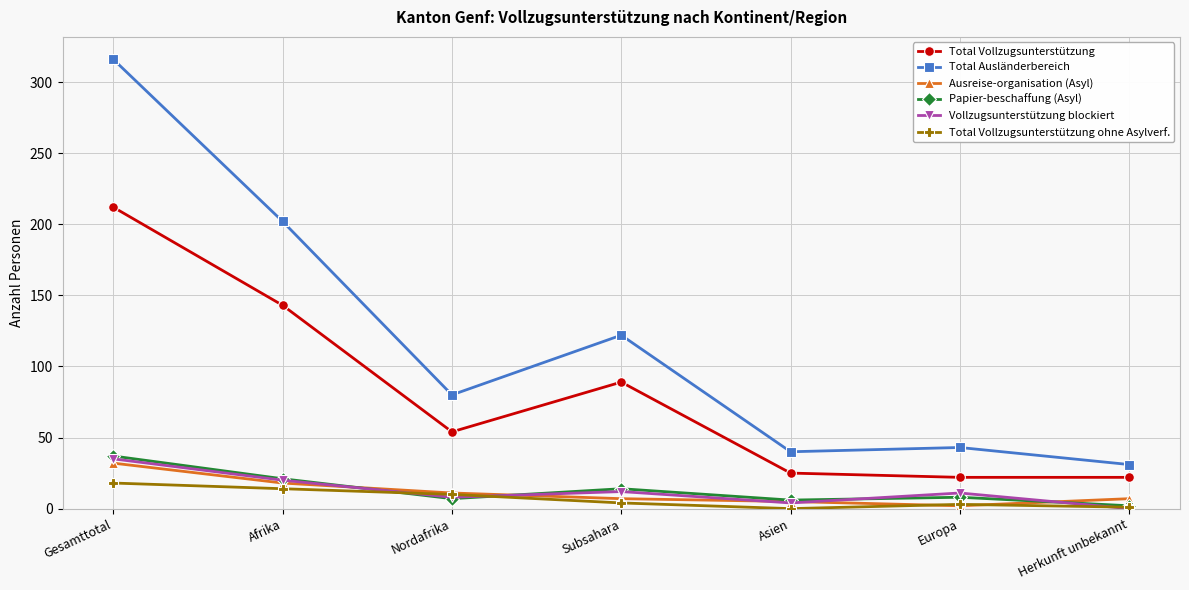

The value of Total Vollzugsunterstützung at Afrika is 87. True or false?

False